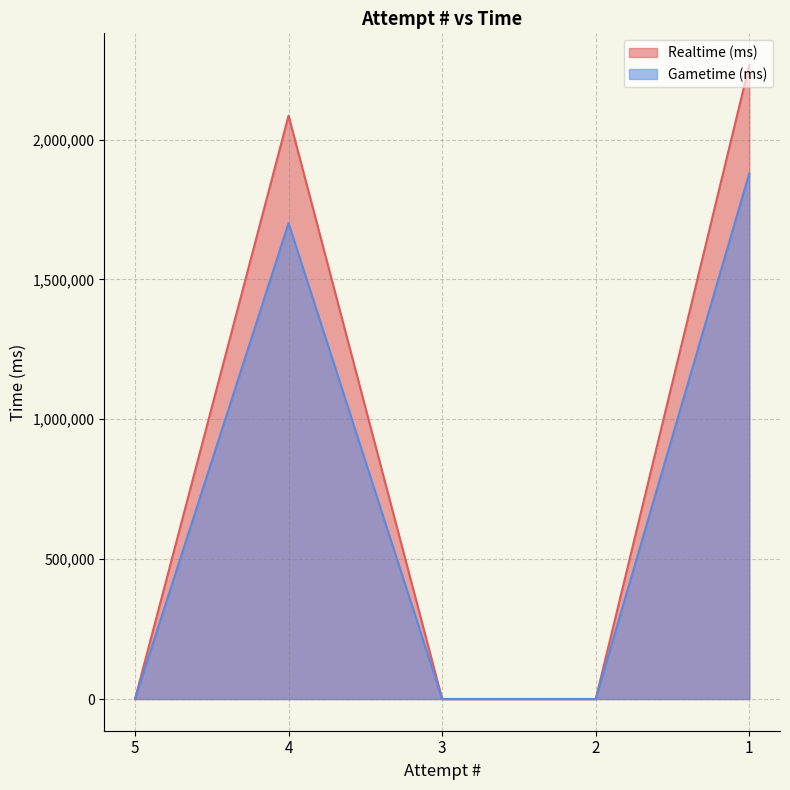

Reading right to left, list all the values displayed in this chart.

Realtime (ms): 1=2266444	2=0	3=0	4=2085556	5=0
Gametime (ms): 1=1879309	2=0	3=0	4=1701150	5=0